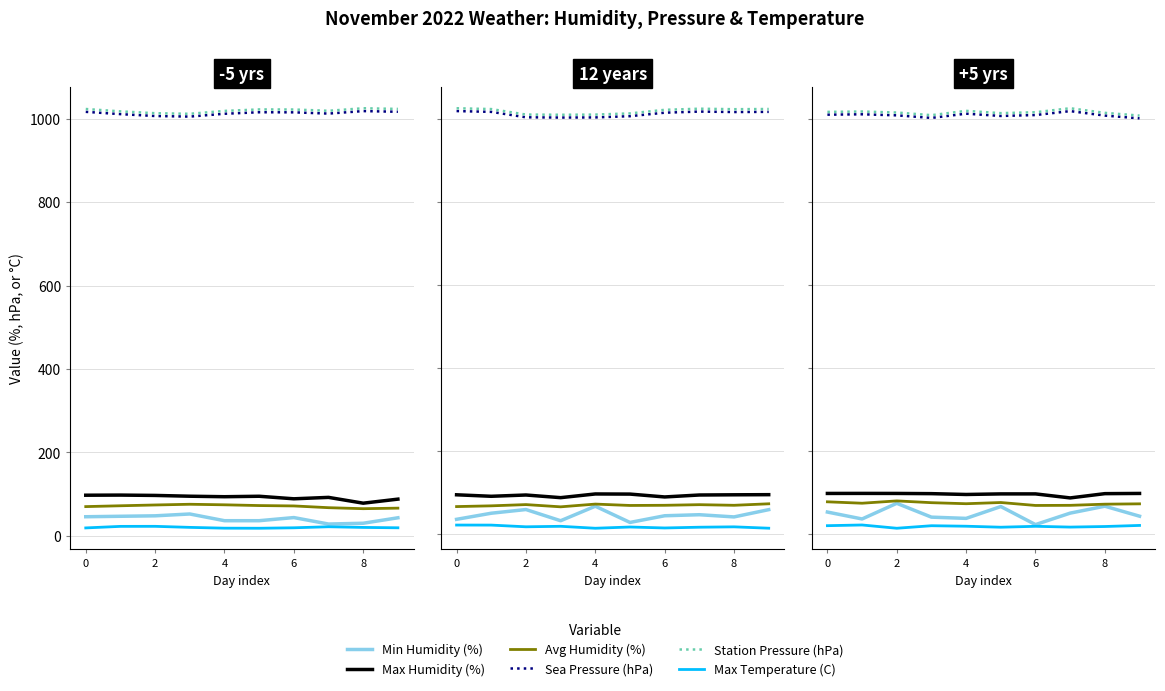

Which has a higher value, 8 or 6?

8